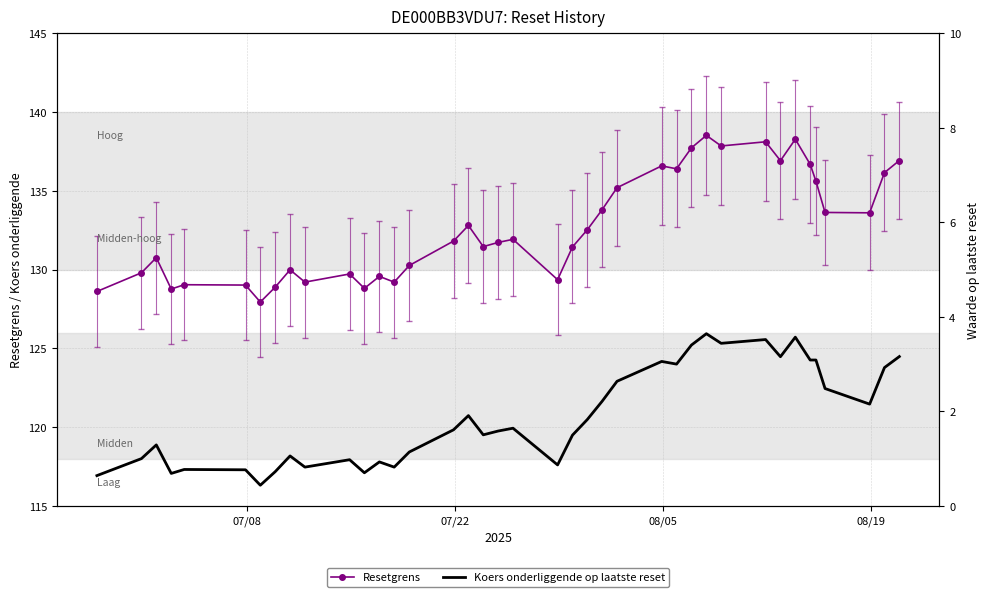

What is the sum of all Resetgrens values?

5174.7